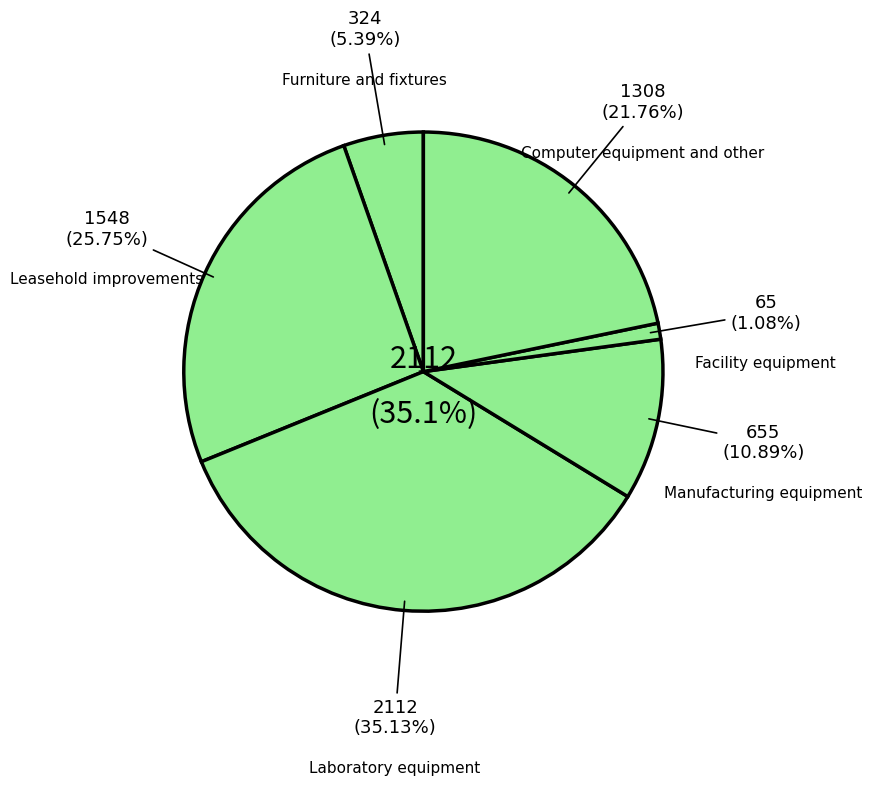

What is the ratio of the value at Facility equipment to the value at Manufacturing equipment?

0.1